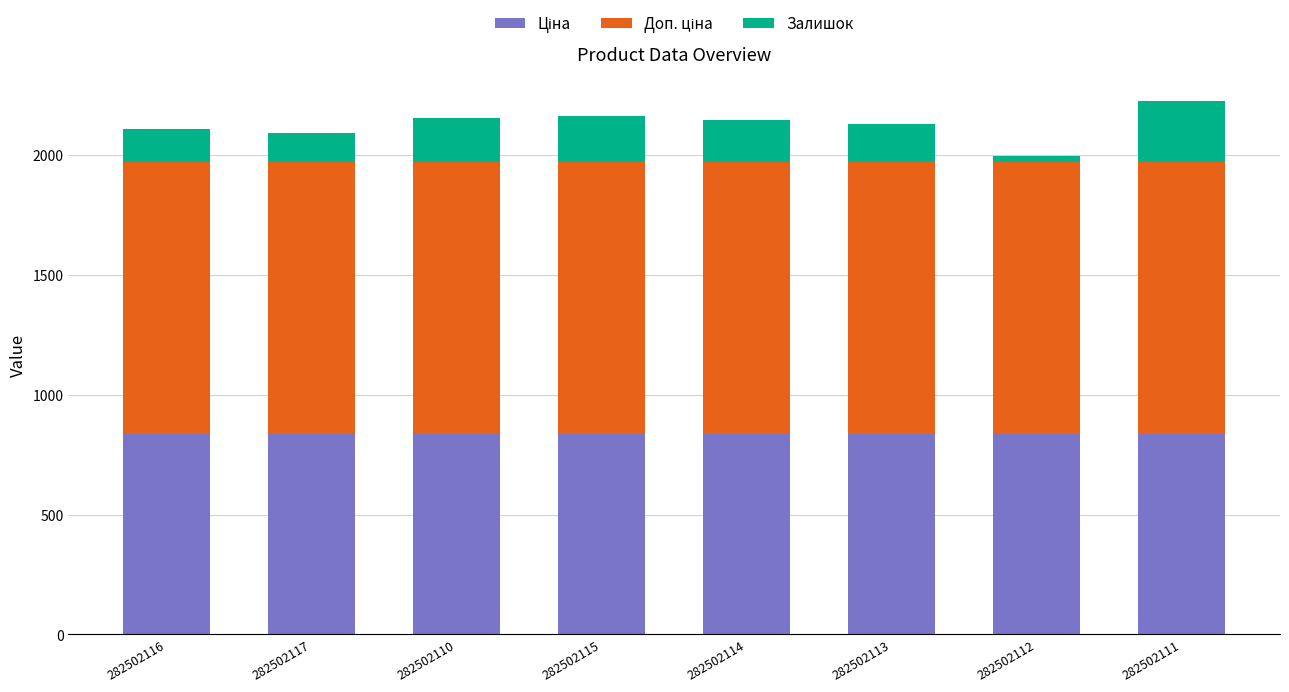

What is the total value across all series at 282502117?

2093.5